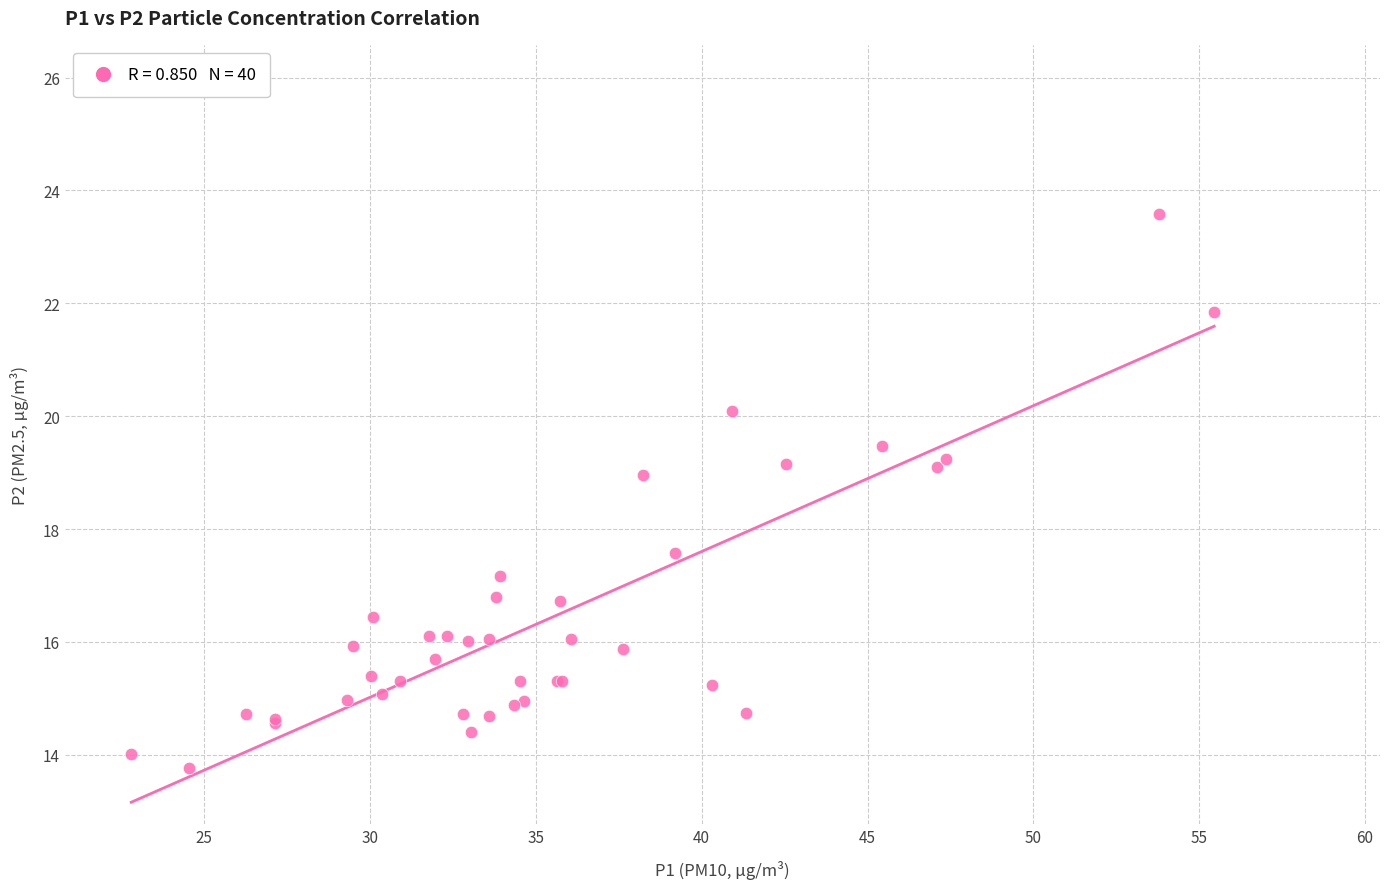

What Y value in the scatter plot is closest to 18?

17.6